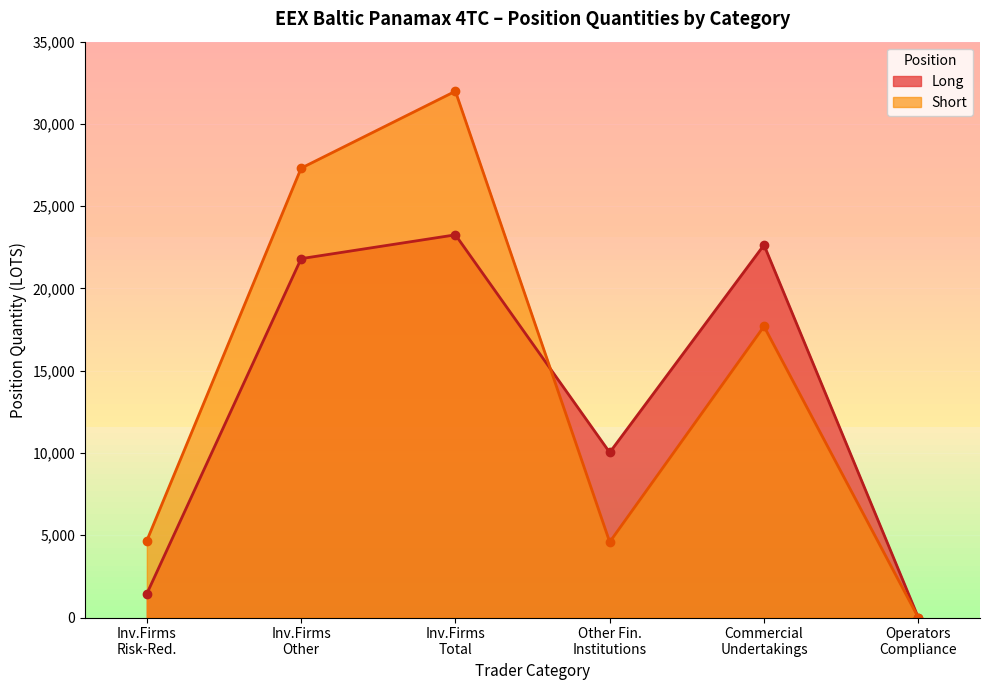

Where is Long nearest to the value 11629?

Other Fin.
Institutions